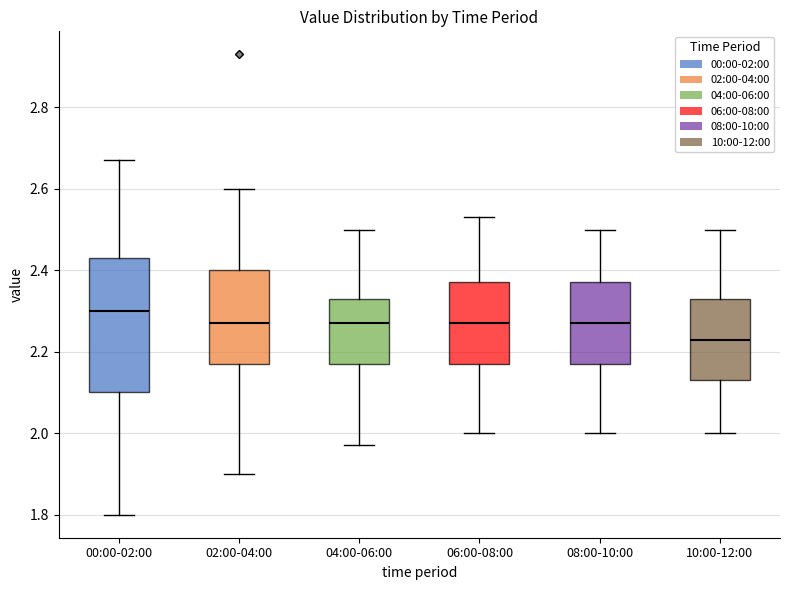

Reading left to right, read every box against the y-axis: the position of its median line, the range the box covers, and the ends of its whiskers. The values are not printed on the chart, so give them approximately, as read against the axis.

00:00-02:00: median 2.30, box 2.10 to 2.44, whiskers 1.80 to 2.68
02:00-04:00: median 2.28, box 2.18 to 2.40, whiskers 1.90 to 2.60
04:00-06:00: median 2.28, box 2.18 to 2.34, whiskers 1.98 to 2.50
06:00-08:00: median 2.28, box 2.18 to 2.38, whiskers 2.00 to 2.54
08:00-10:00: median 2.28, box 2.18 to 2.38, whiskers 2.00 to 2.50
10:00-12:00: median 2.24, box 2.14 to 2.34, whiskers 2.00 to 2.50